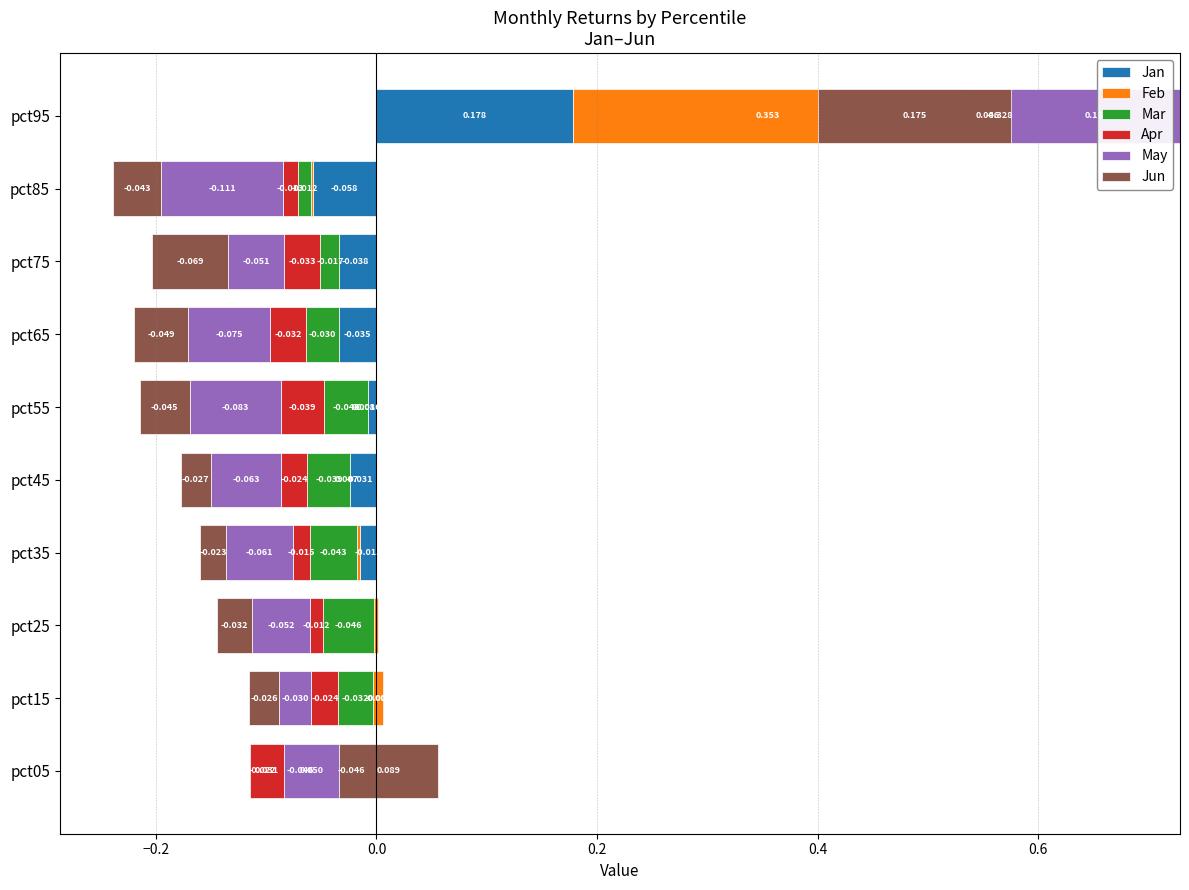

How many bars are there in each group?

6